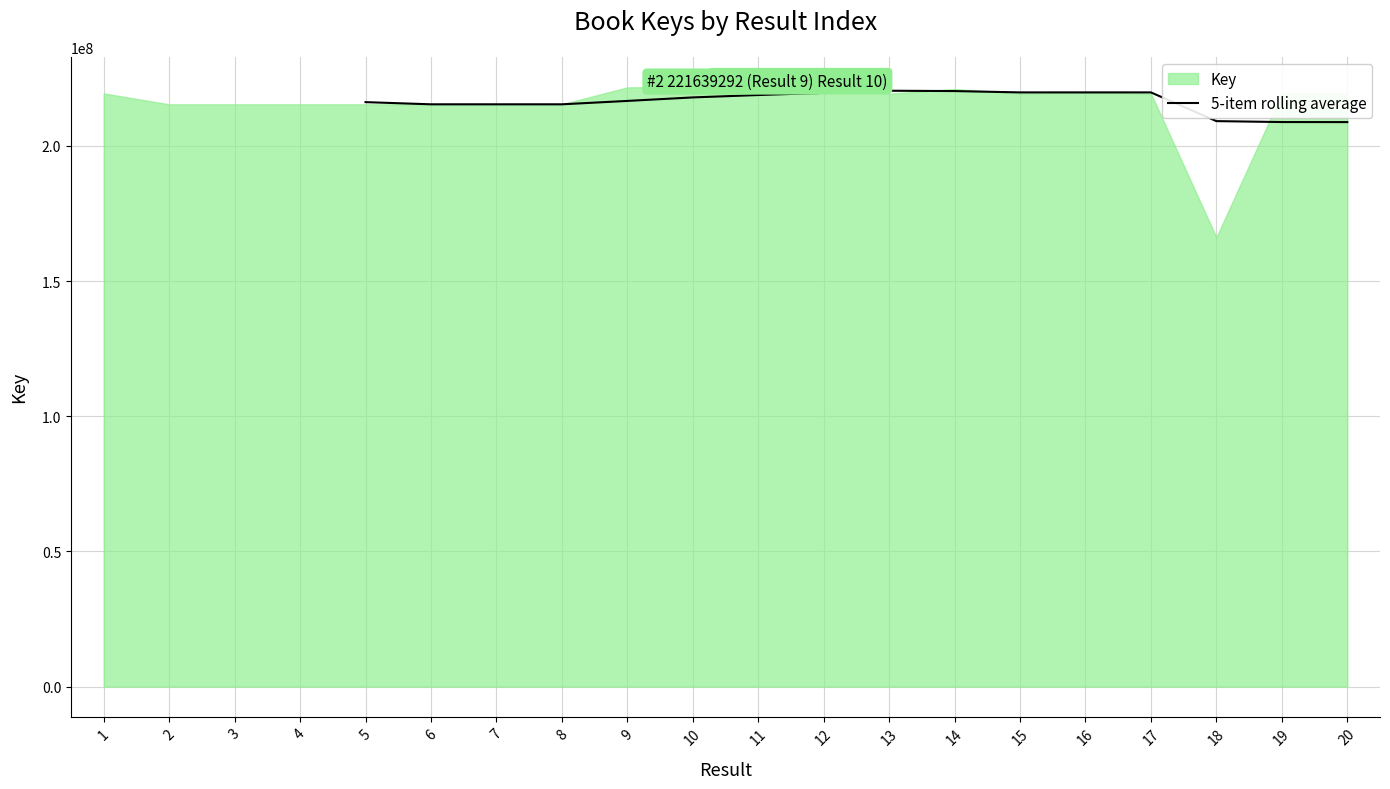

How many interior local valleys (lower than both neighbors) does the data have?

3